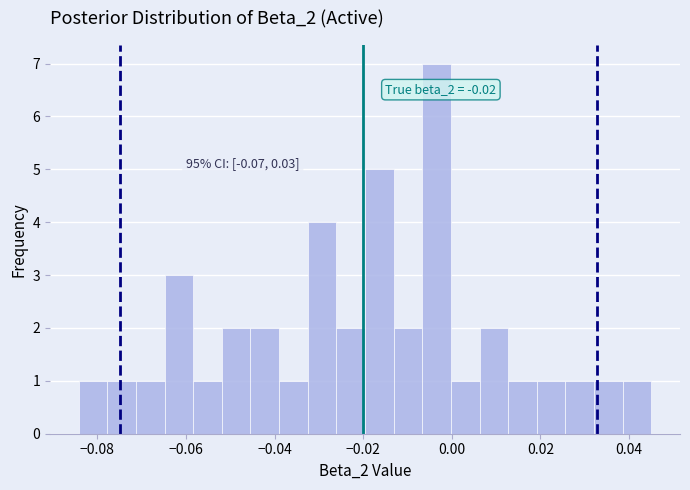

Around what value on the x-axis is the tallest bar? Give the approximate position of its centre, as read against the axis.

-0.004